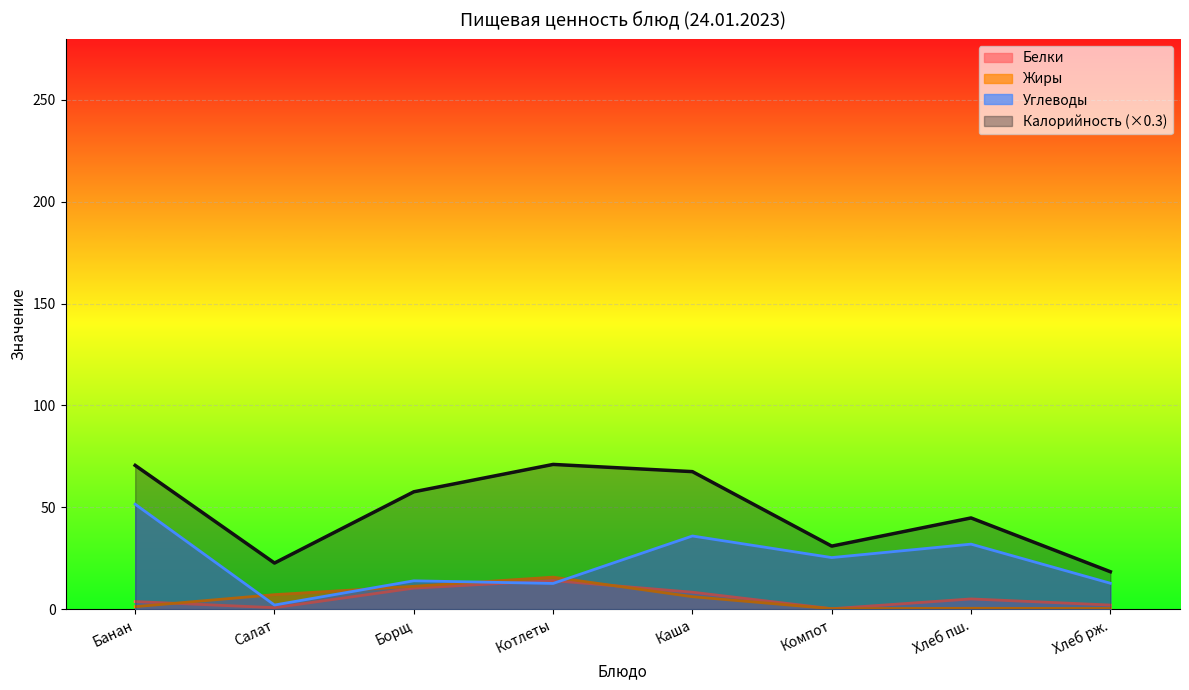

Is it true that Калорийность (×0.3) equals 22.6 at Салат?

True